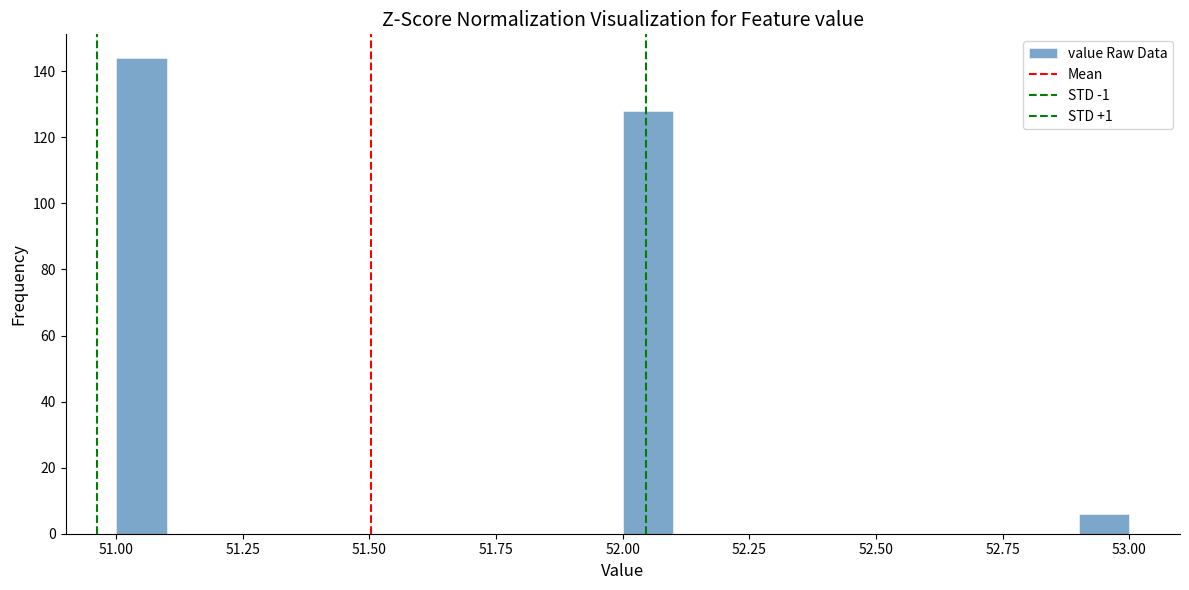

Around what value on the x-axis is the tallest bar? Give the approximate position of its centre, as read against the axis.

51.05